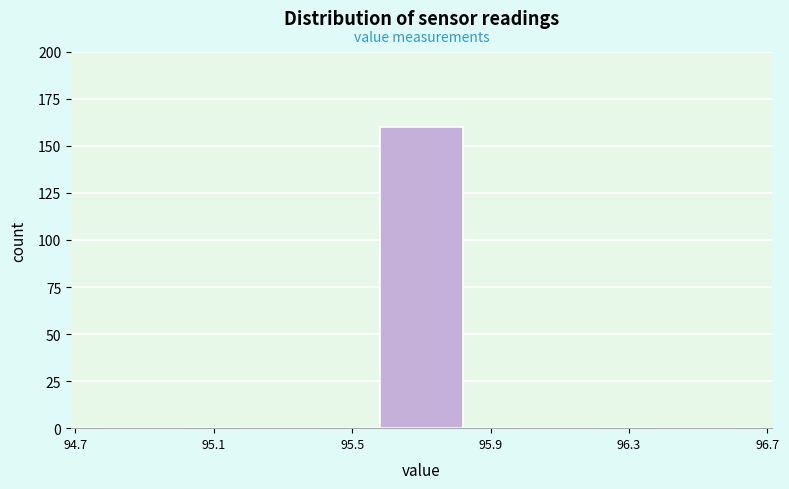

Reading left to right, list every bar in this chart as the range it spans on the x-axis followed by its height. The values are not printed on the chart, so give them approximately, as read against the axis.

94.7 to 95.1: 0
95.1 to 95.5: 0
95.5 to 95.9: 160
95.9 to 96.3: 0
96.3 to 96.7: 0